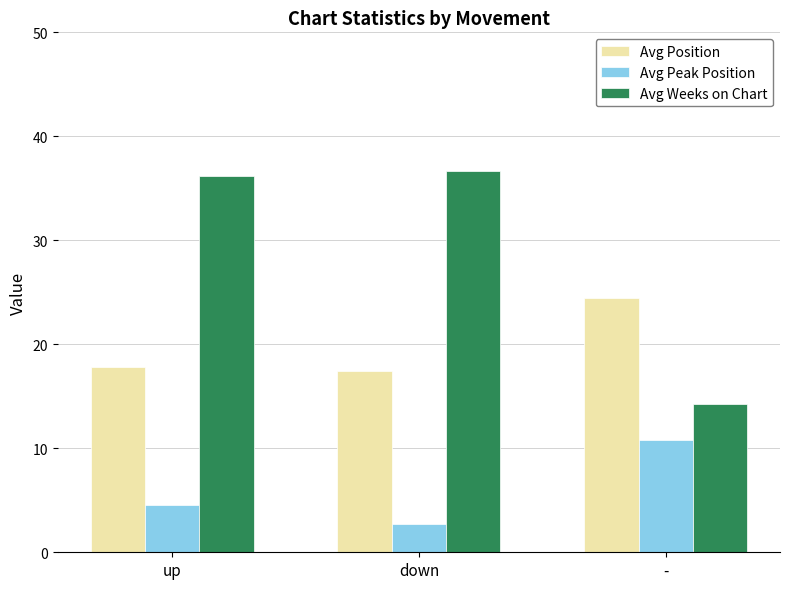

What are all the series names shown in the legend?

Avg Position, Avg Peak Position, Avg Weeks on Chart